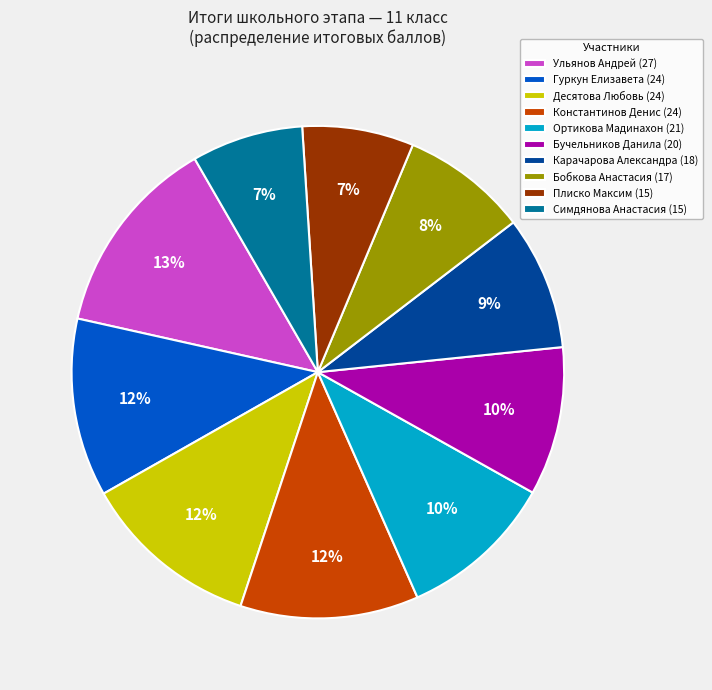

The Гуркун Елизавета (24) slice represents 1% of the pie. True or false?

False